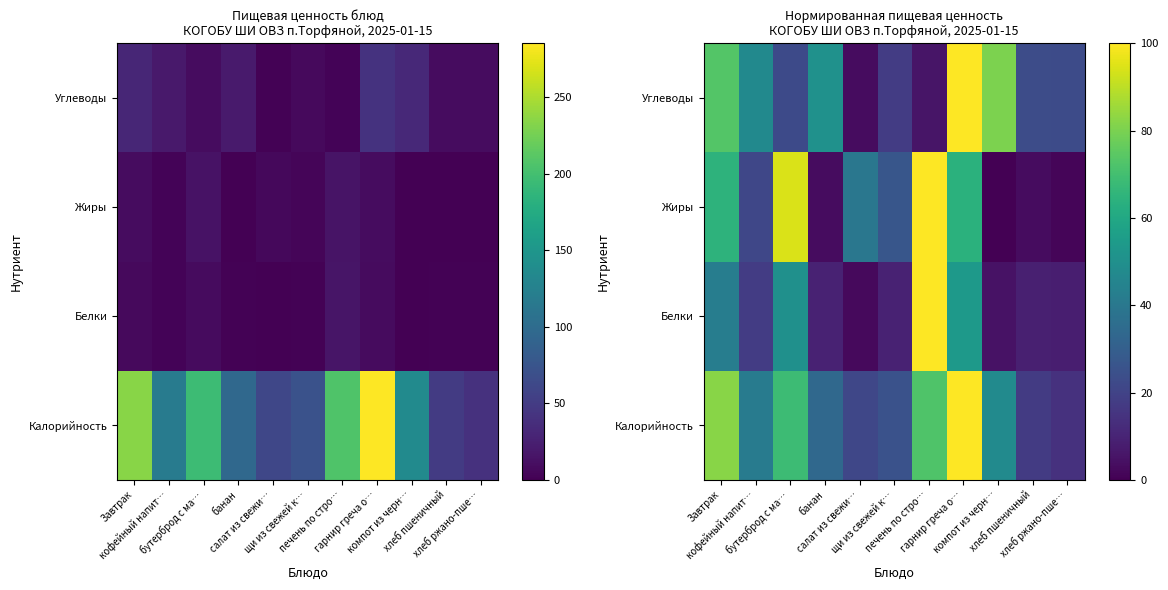

Which label corresponds to the smallest value in the chart?

компот из черн…